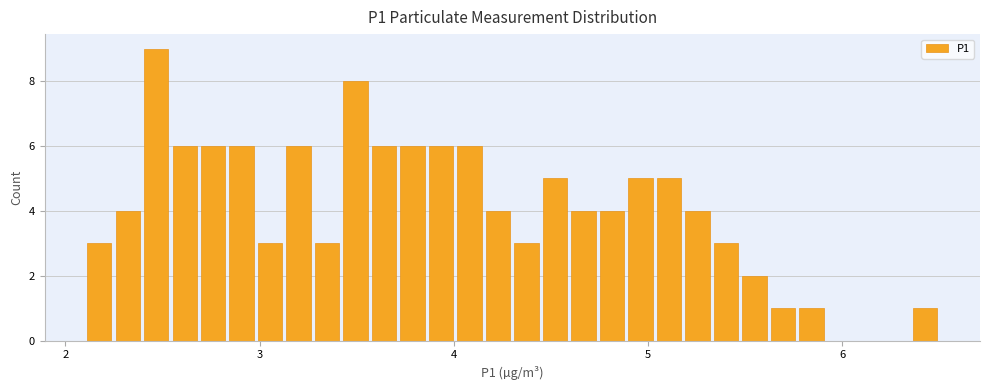

Around what value on the x-axis is the tallest bar? Give the approximate position of its centre, as read against the axis.

2.5